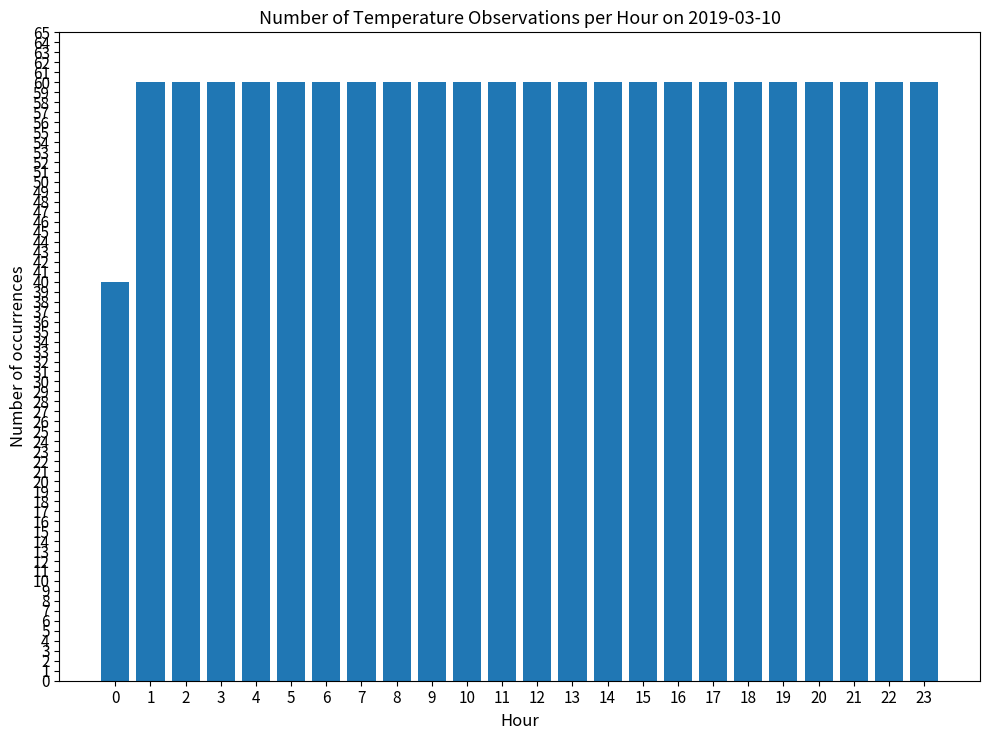

What value does the data have at 8, to the nearest 10?

60